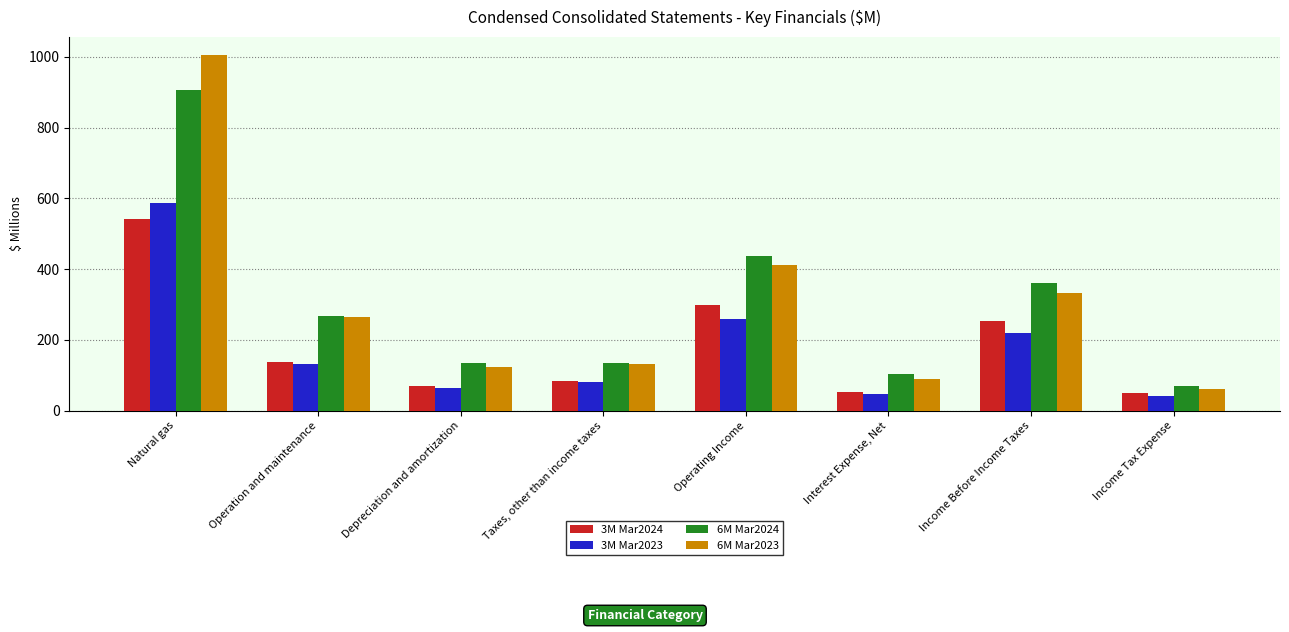

What is the difference between the maximum and second lowest values in the 6M Mar2023 series?

914.9